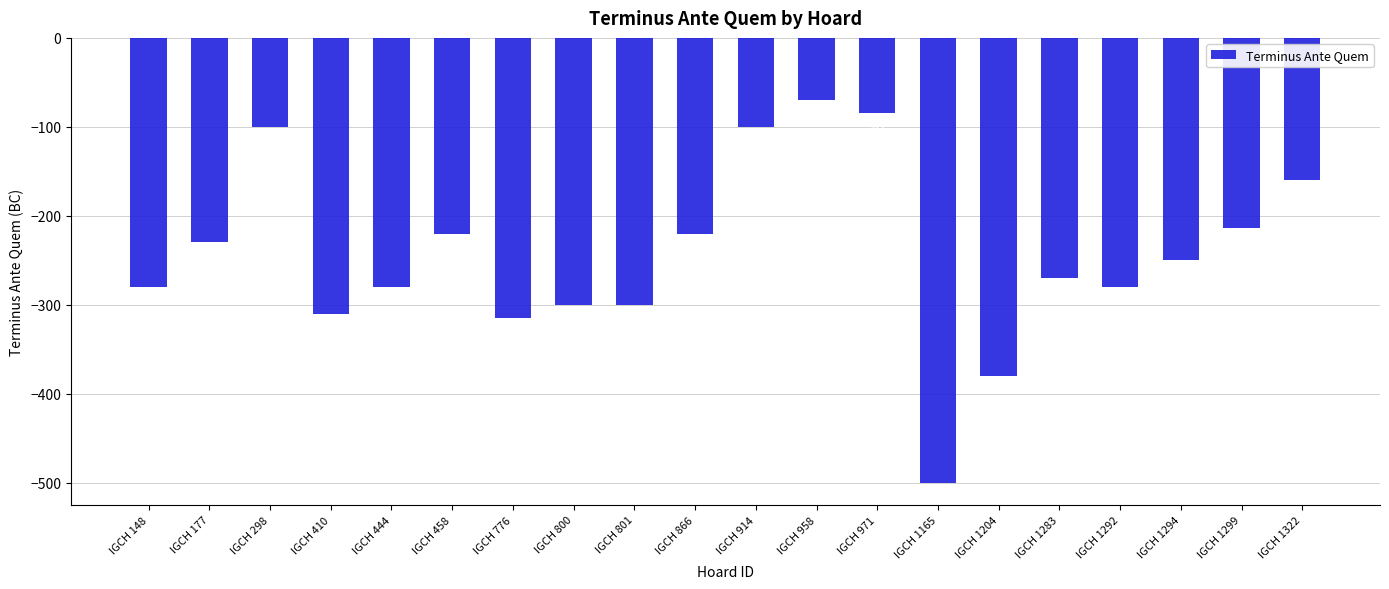

The value at IGCH 1165 is -165. True or false?

False